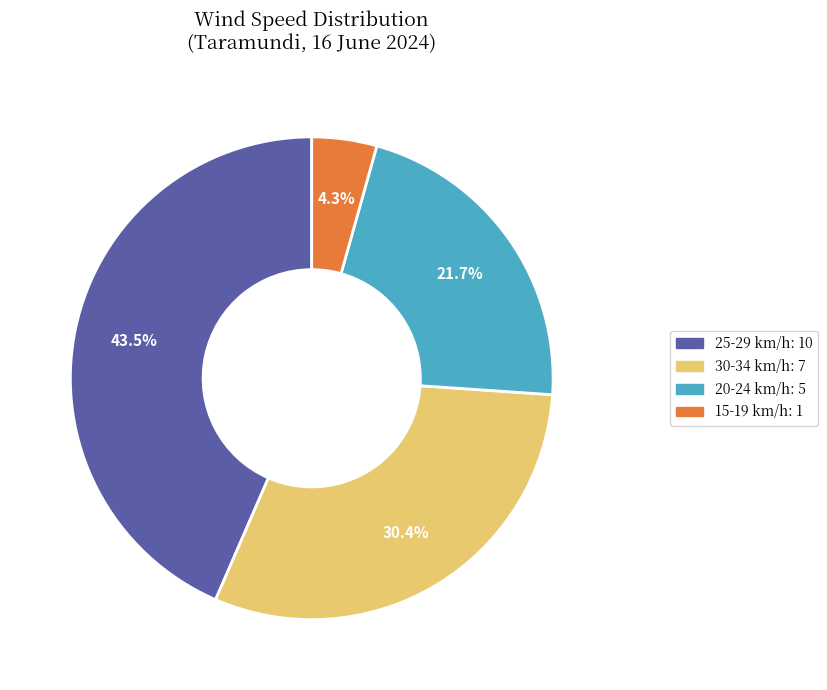

Is there a majority slice in this chart?

No